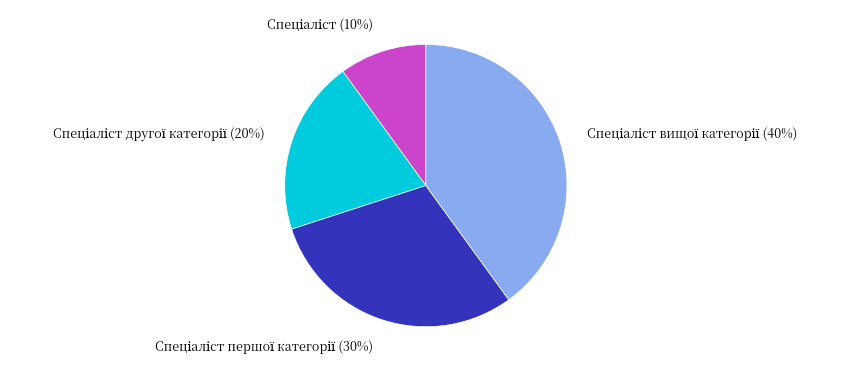

Does any single category account for the majority?

No